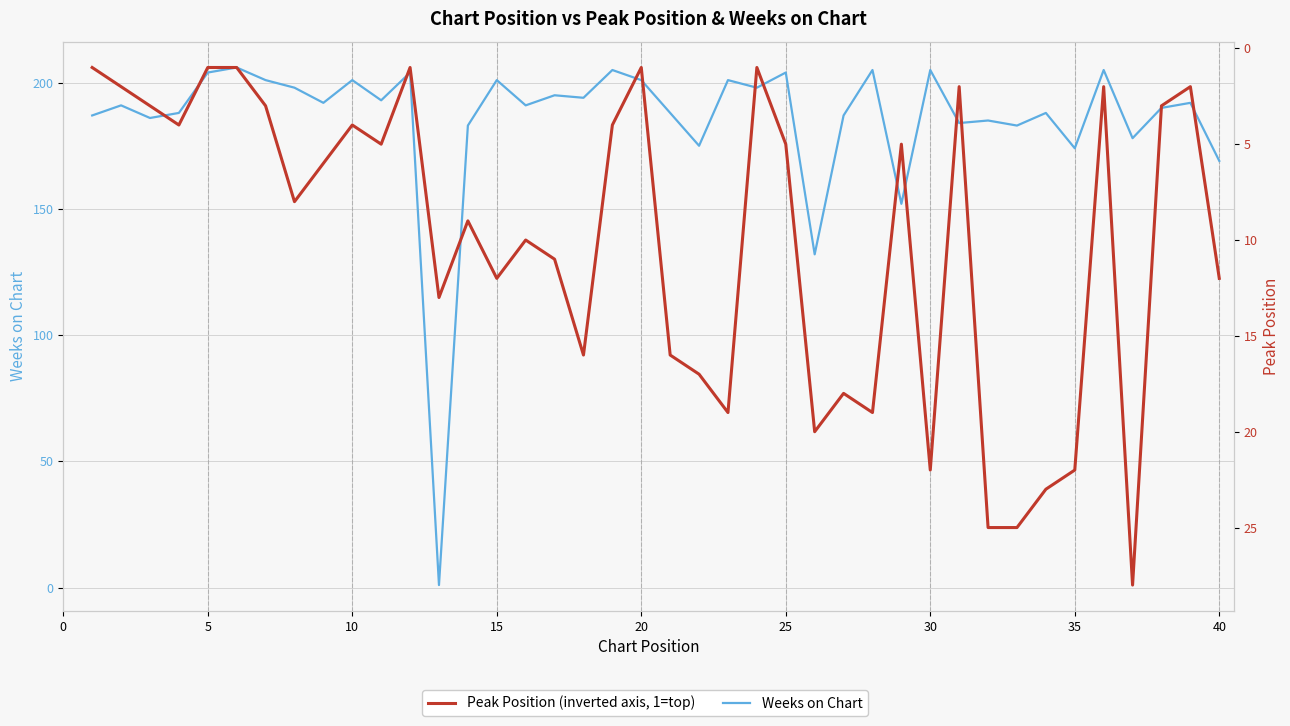

How many values in the Weeks on Chart series are below 192?

20